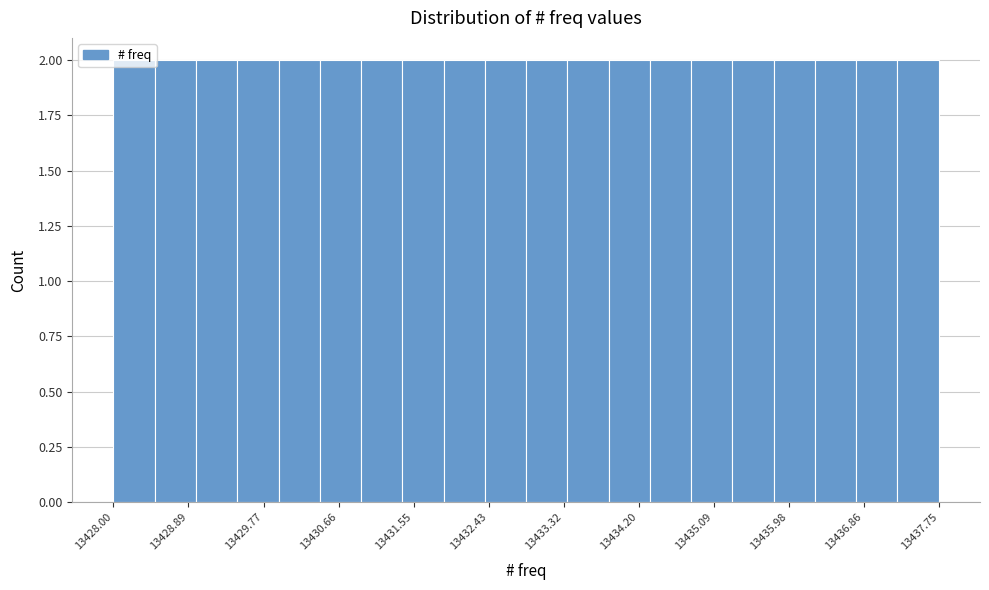

Reading left to right, list every bar in this chart as the range it spans on the x-axis followed by its height. Neither the bar edges nor the heights are printed on the chart, so give them approximately, as read against the axes.

13428.0 to 13428.5: 2
13428.5 to 13429.0: 2
13429.0 to 13429.5: 2
13429.5 to 13430.0: 2
13430.0 to 13430.4: 2
13430.4 to 13430.9: 2
13430.9 to 13431.4: 2
13431.4 to 13431.9: 2
13431.9 to 13432.4: 2
13432.4 to 13432.9: 2
13432.9 to 13433.4: 2
13433.4 to 13433.9: 2
13433.9 to 13434.3: 2
13434.3 to 13434.8: 2
13434.8 to 13435.3: 2
13435.3 to 13435.8: 2
13435.8 to 13436.3: 2
13436.3 to 13436.8: 2
13436.8 to 13437.3: 2
13437.3 to 13437.8: 2